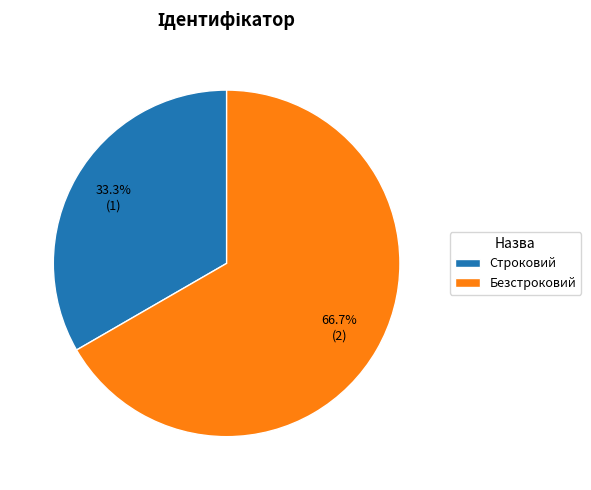

Approximately how many times larger is the value at Строковий compared to Безстроковий?

0.5